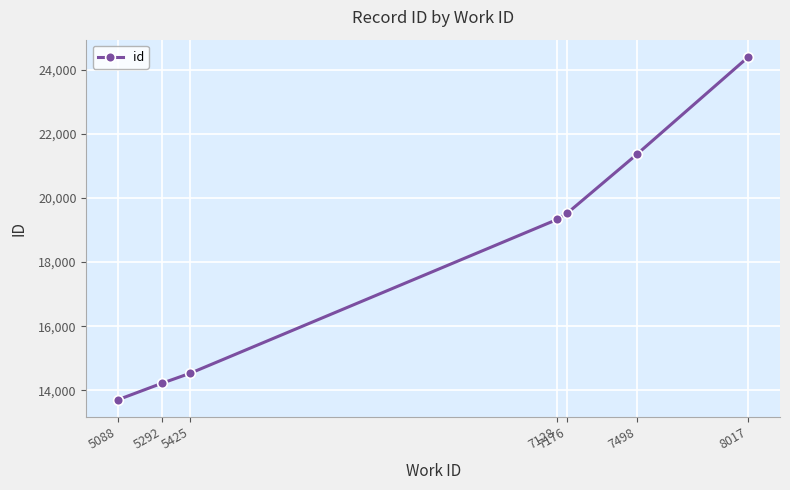

The value at 5088 is 6637. True or false?

False